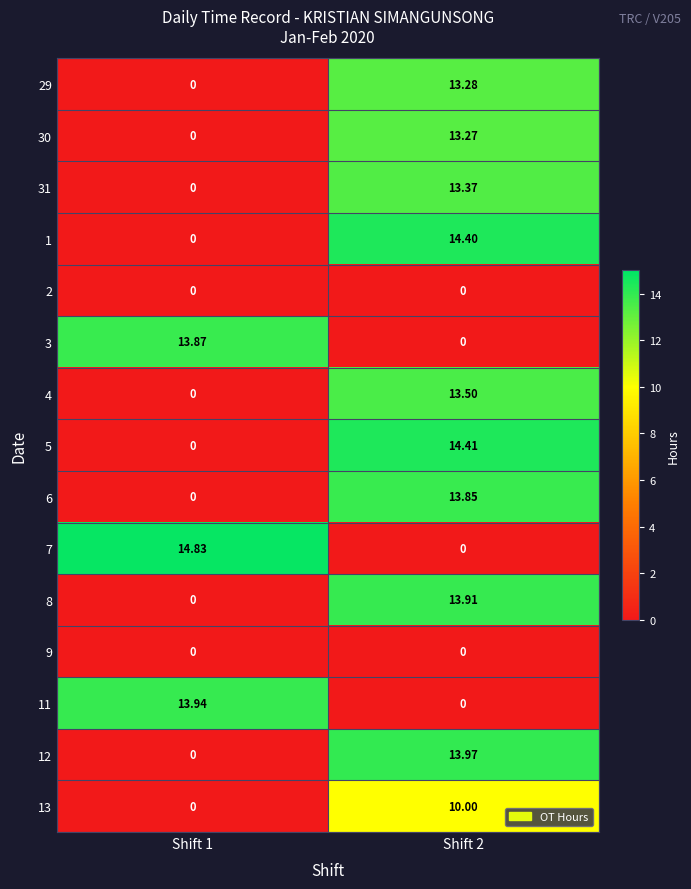

Is the value of 5 at Shift 2 greater than the value of 13 at Shift 1?

Yes